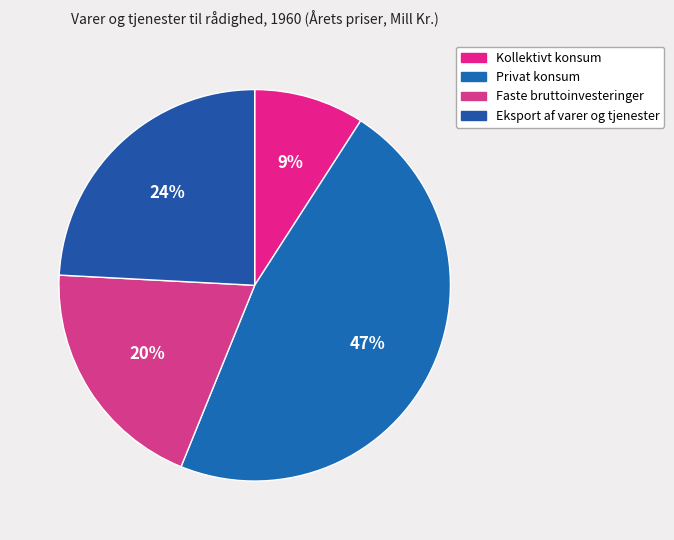

Does any single category account for the majority?

No